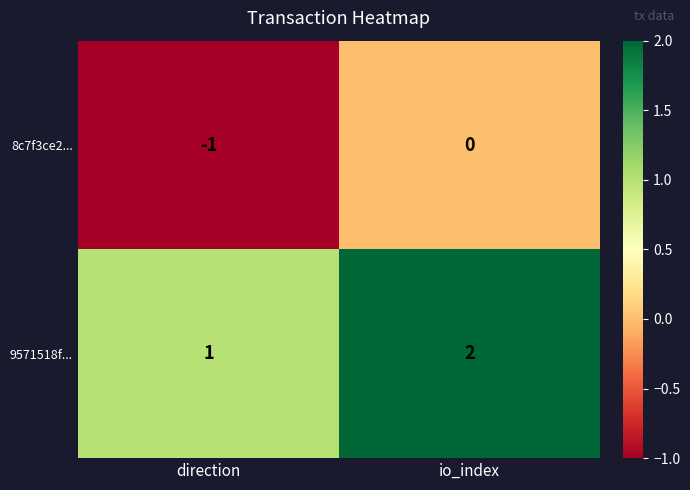

At which label is 8c7f3ce2... closest to 0?

io_index